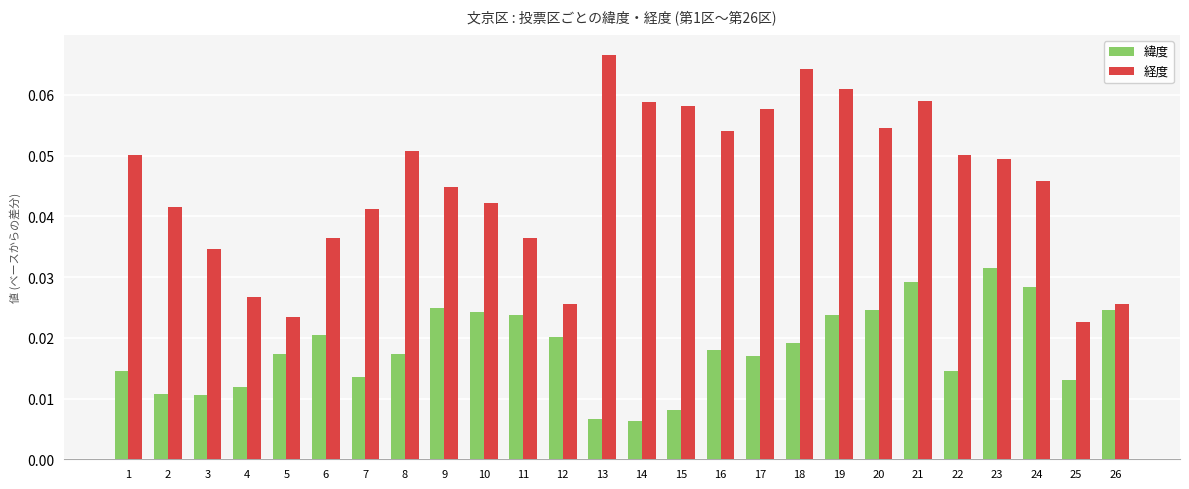

How many data points does each series have?

26